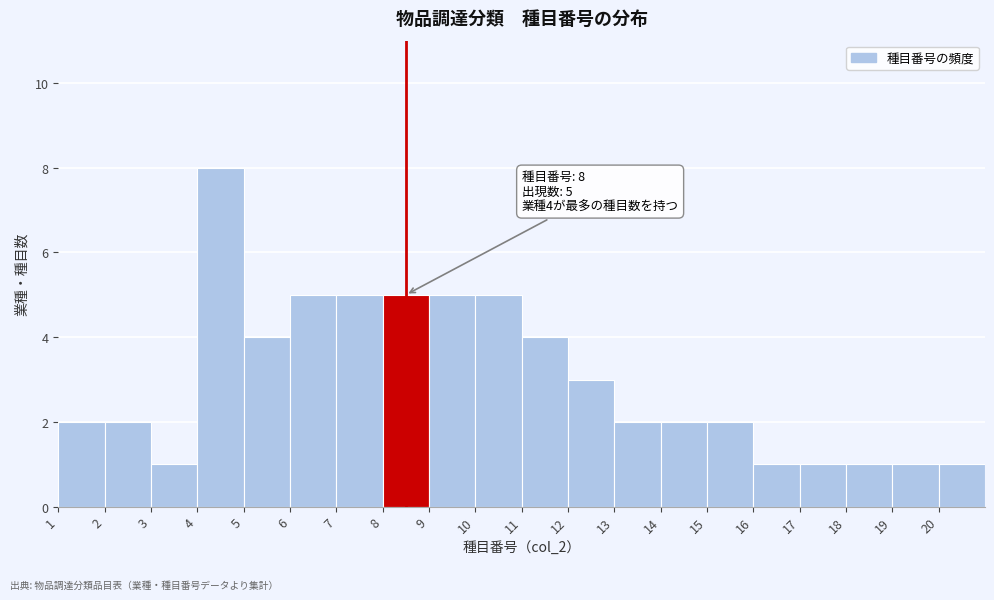

Which range on the x-axis has the tallest bar?

4 to 5